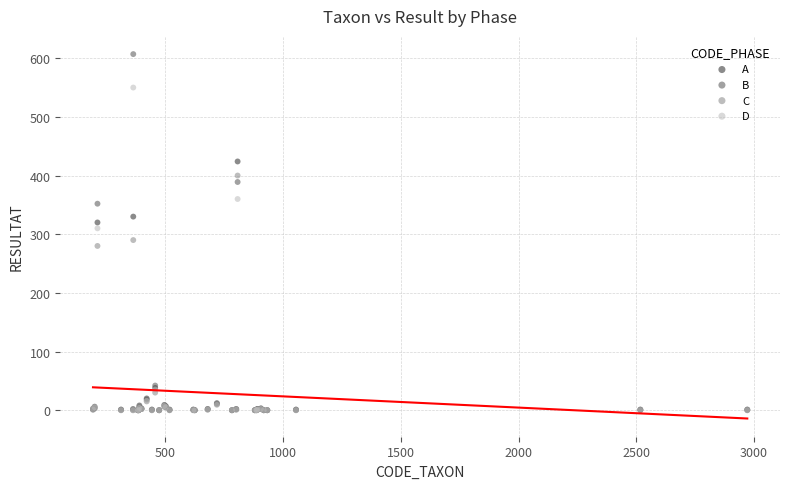

In the C series, what Y value is closest to 200?

280